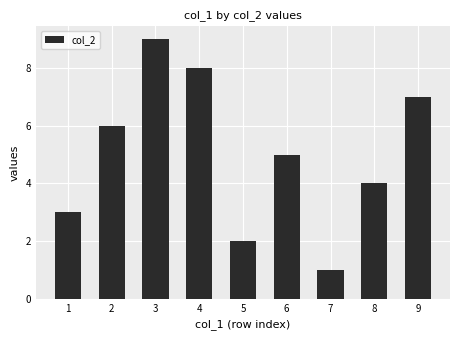

Read the value at 3.

9